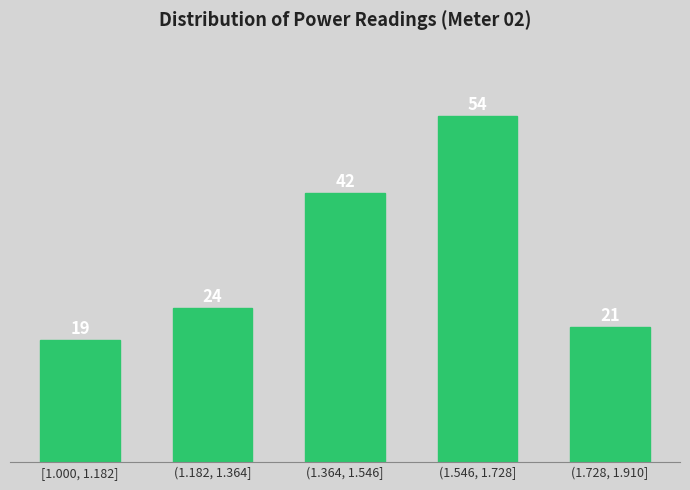

Reading left to right, list all the values displayed in this chart.

19	24	42	54	21